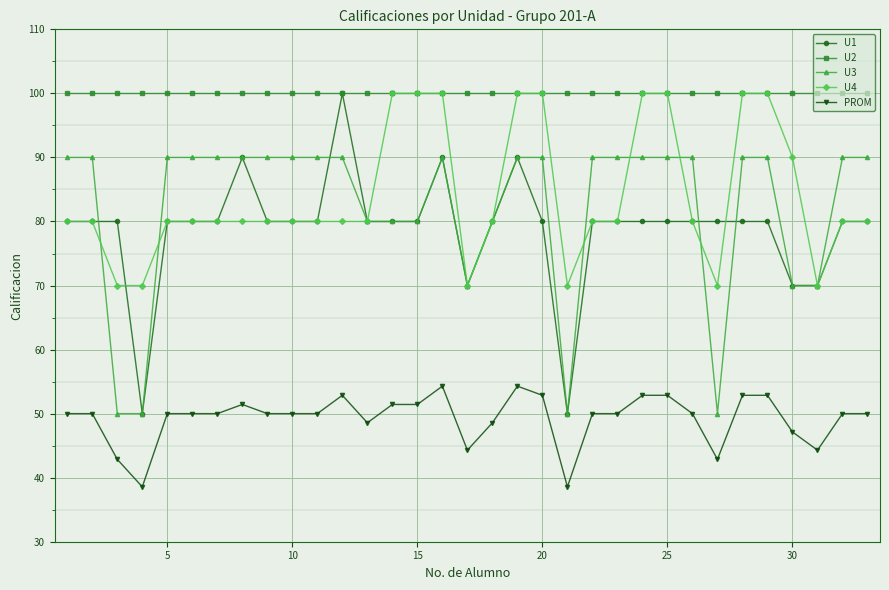

Reading left to right, what are all the values shown in this chart?

U1: 80.0	80.0	80.0	50.0	80.0	80.0	80.0	90.0	80.0	80.0	80.0	100.0	80.0	80.0	80.0	90.0	70.0	80.0	90.0	80.0	50.0	80.0	80.0	80.0	80.0	80.0	80.0	80.0	80.0	70.0	70.0	80.0	80.0
U2: 100.0	100.0	100.0	100.0	100.0	100.0	100.0	100.0	100.0	100.0	100.0	100.0	100.0	100.0	100.0	100.0	100.0	100.0	100.0	100.0	100.0	100.0	100.0	100.0	100.0	100.0	100.0	100.0	100.0	100.0	100.0	100.0	100.0
U3: 90.0	90.0	50.0	50.0	90.0	90.0	90.0	90.0	90.0	90.0	90.0	90.0	80.0	80.0	80.0	90.0	70.0	80.0	90.0	90.0	50.0	90.0	90.0	90.0	90.0	90.0	50.0	90.0	90.0	70.0	70.0	90.0	90.0
U4: 80.0	80.0	70.0	70.0	80.0	80.0	80.0	80.0	80.0	80.0	80.0	80.0	80.0	100.0	100.0	100.0	70.0	80.0	100.0	100.0	70.0	80.0	80.0	100.0	100.0	80.0	70.0	100.0	100.0	90.0	70.0	80.0	80.0
PROM: 50.0	50.0	42.9	38.6	50.0	50.0	50.0	51.4	50.0	50.0	50.0	52.9	48.6	51.4	51.4	54.3	44.3	48.6	54.3	52.9	38.6	50.0	50.0	52.9	52.9	50.0	42.9	52.9	52.9	47.1	44.3	50.0	50.0